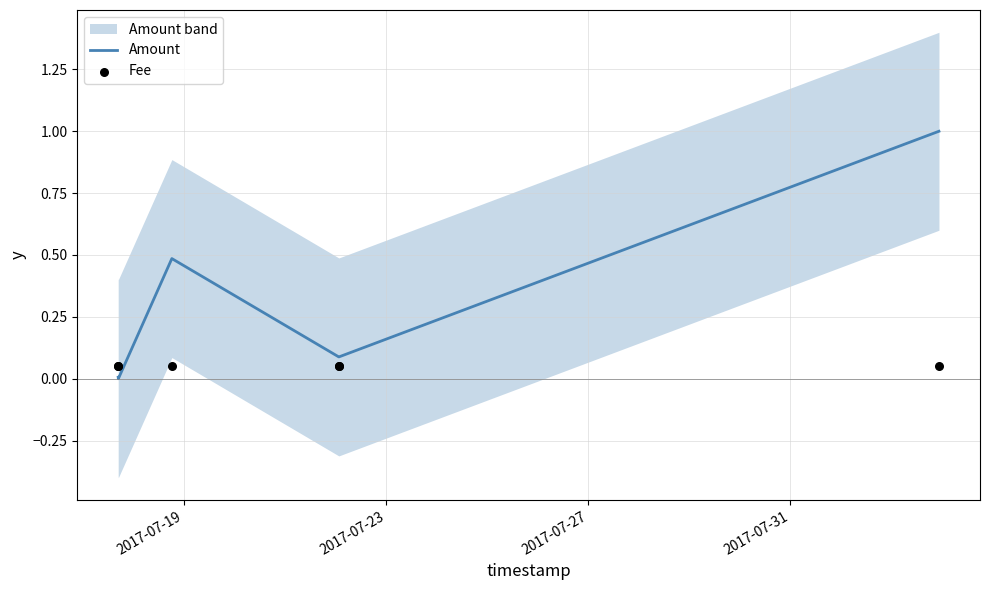

Which series contains the lowest Y value?

Amount